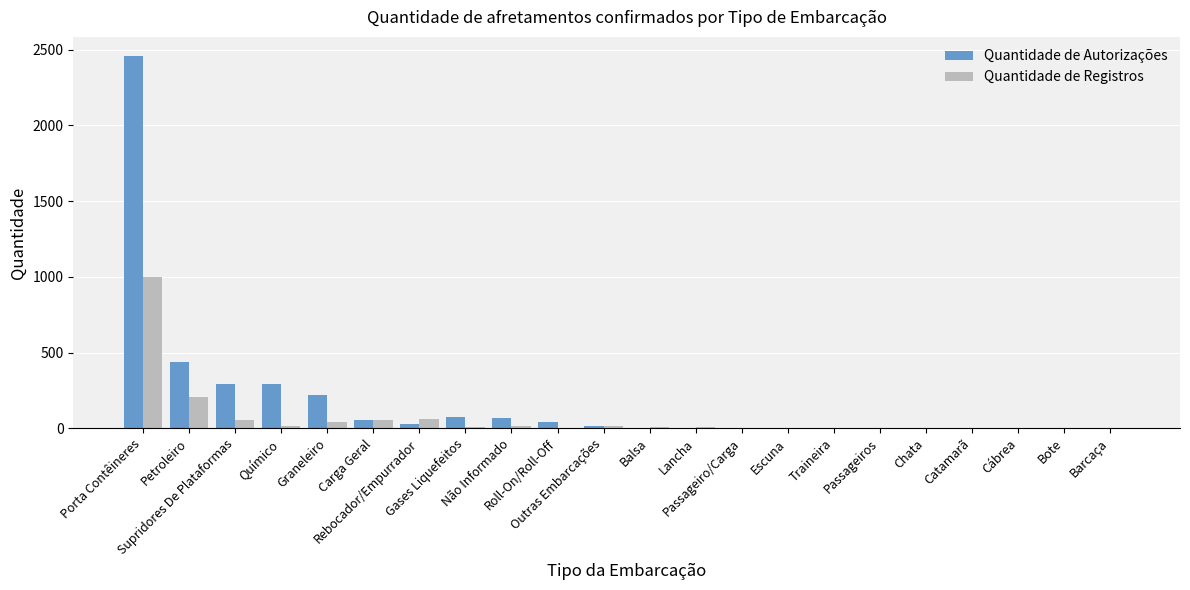

What is the sum of all Quantidade de Registros values?

1495